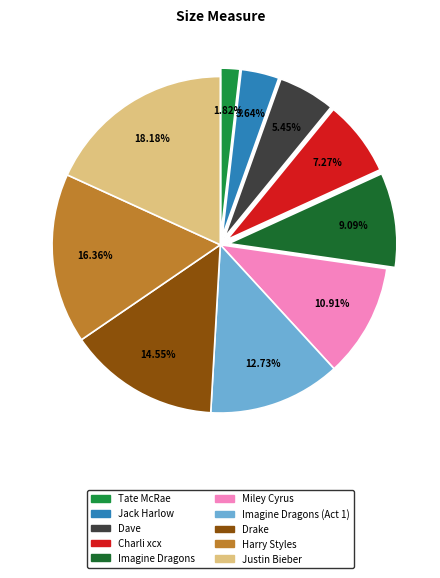

To the nearest percent, what is the average slice percentage?

10%